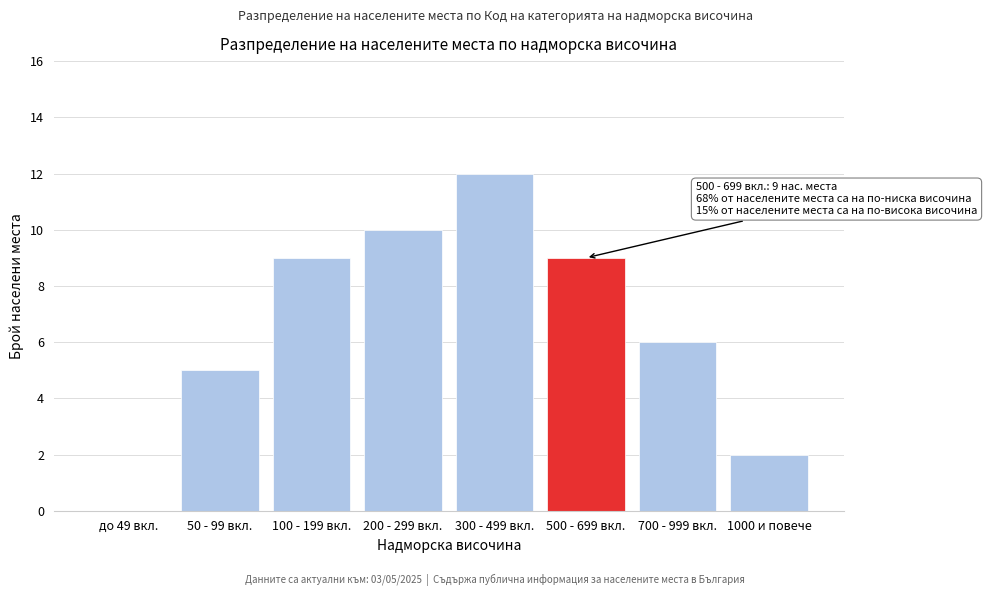

Reading right to left, transcribe all the data shown in this chart.

1000 и повече=2	700 - 999 вкл.=6	500 - 699 вкл.=9	300 - 499 вкл.=12	200 - 299 вкл.=10	100 - 199 вкл.=9	50 - 99 вкл.=5	до 49 вкл.=0